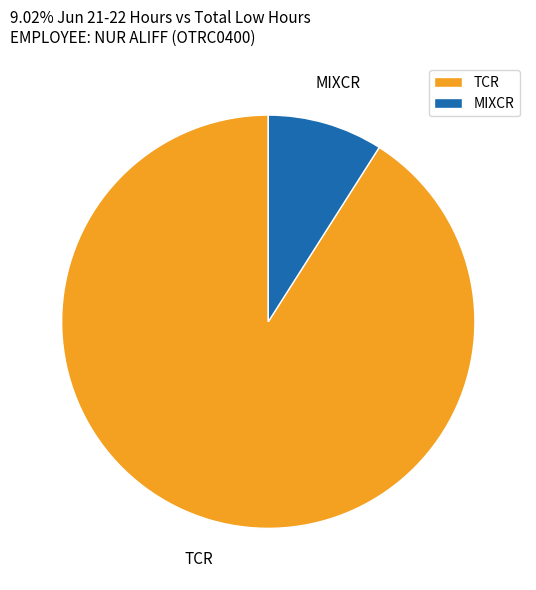

Rank the categories by value from lowest to highest.

MIXCR, TCR